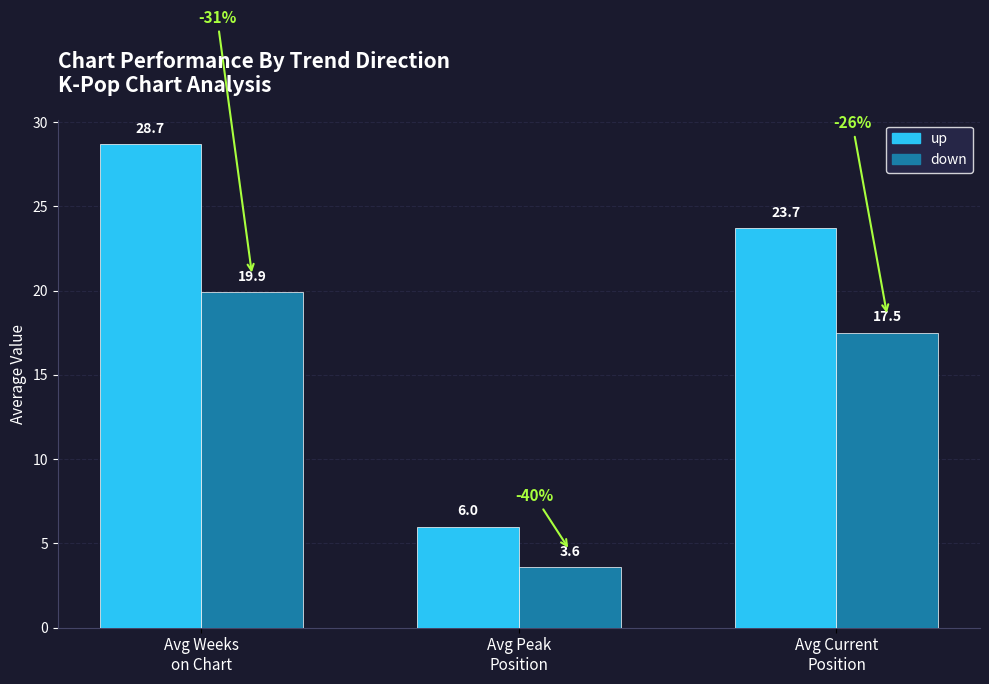

What position from the right is up?

2